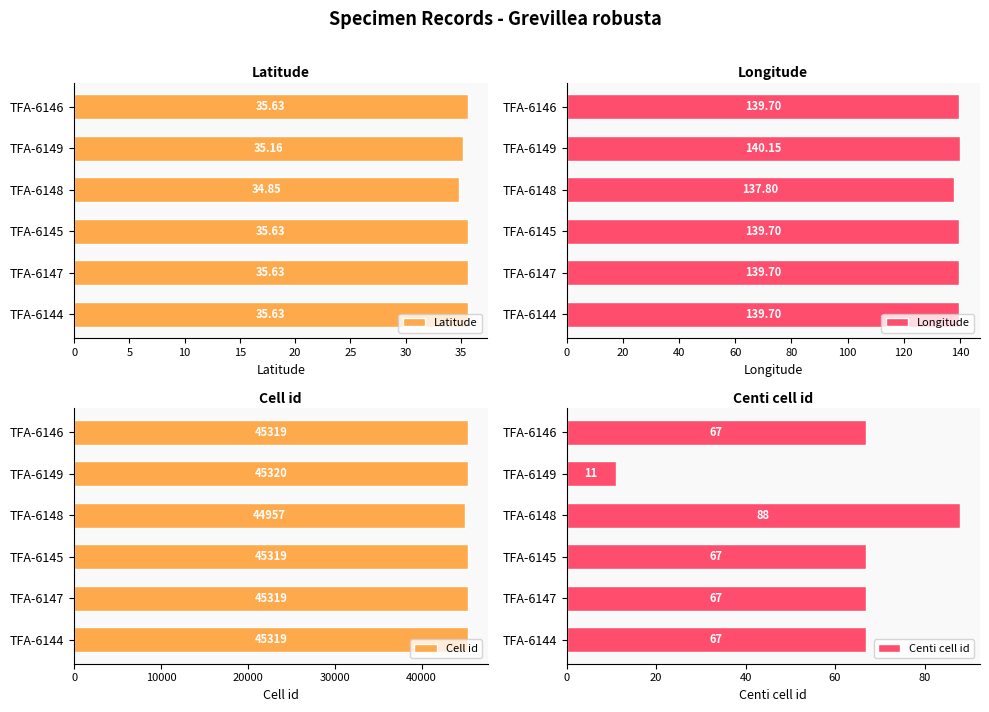

What is the approximate value of Latitude at TFA-6144?

35.6